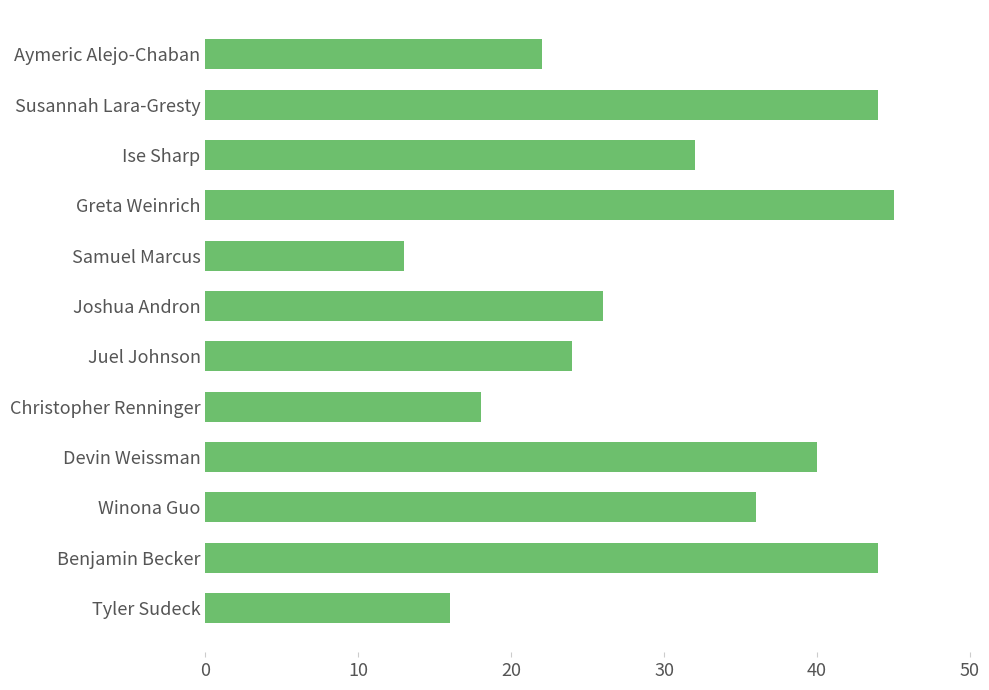

How many bars are there in total?

12